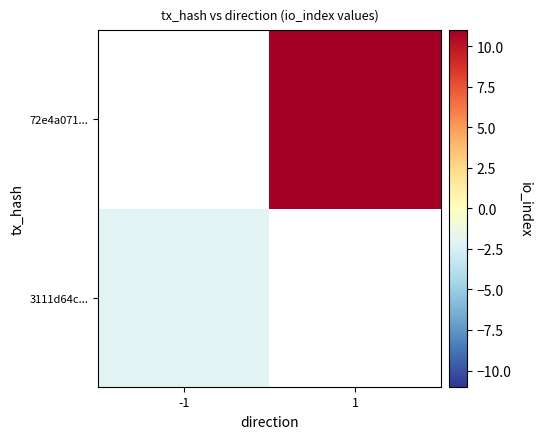

At 1, list the series in order from largest to smallest.

3111d64c..., 72e4a071...